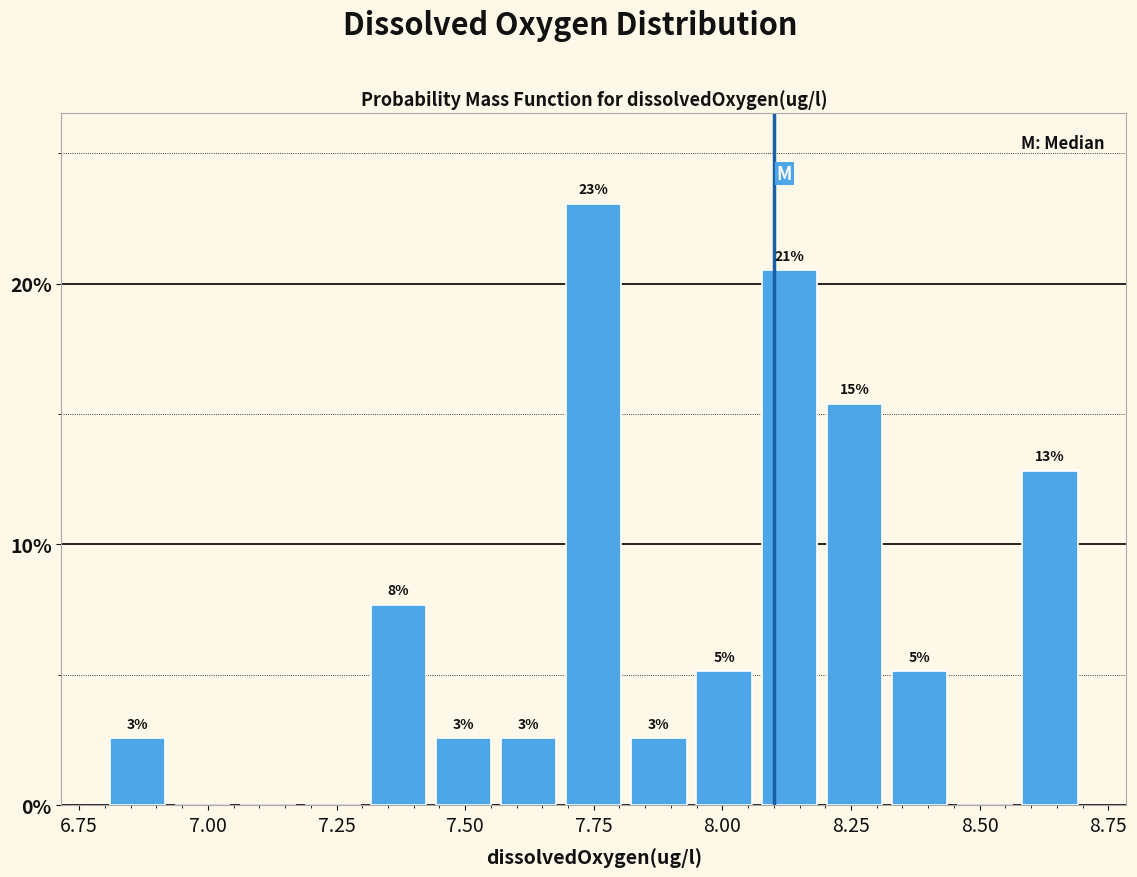

Read against the x-axis, roughly where is the centre of the tallest bar?

7.75